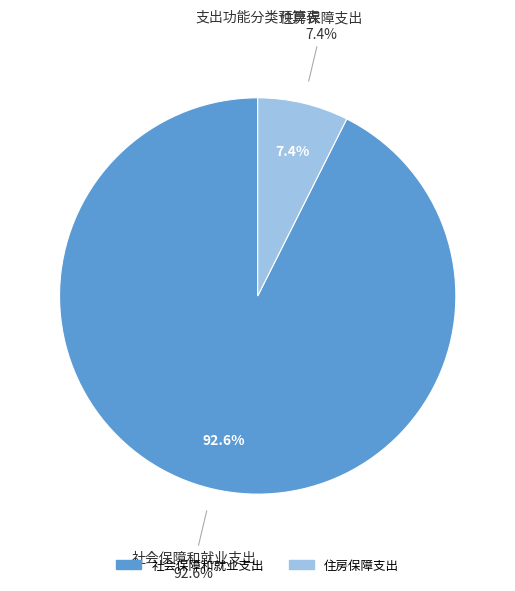

To the nearest percent, what percentage of the pie is 住房保障支出?

7%